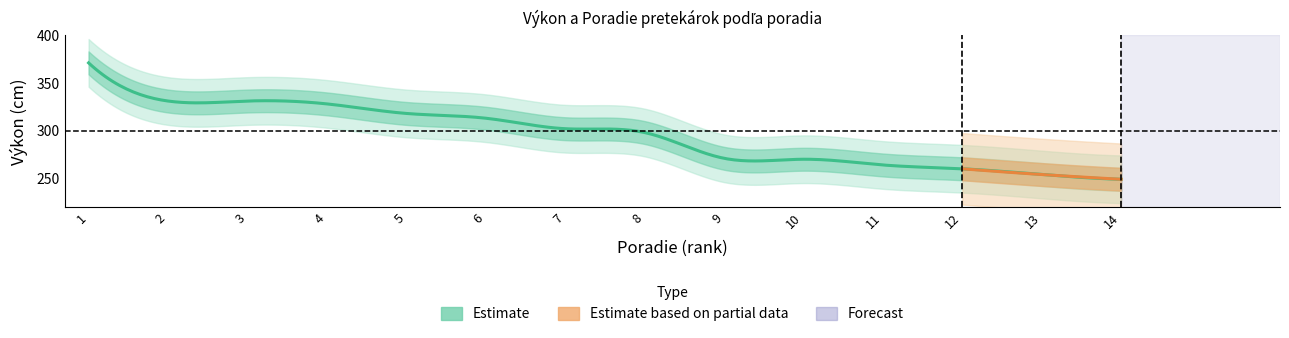

What is the greatest value displayed?

371